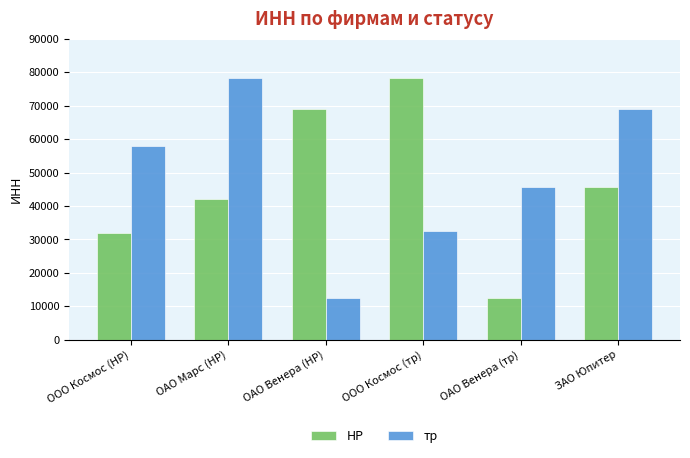

What is the average value of the тр series?

49374